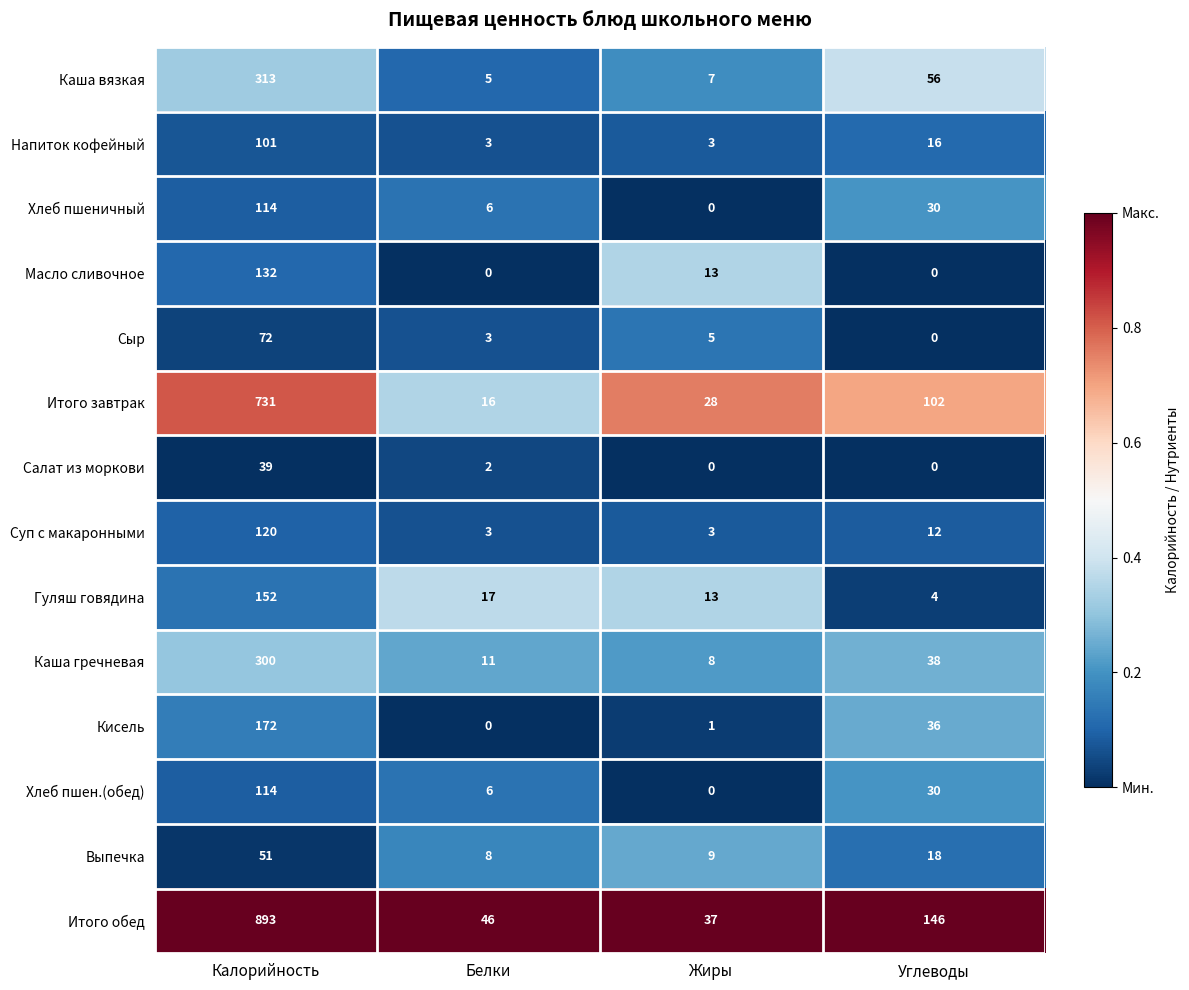

At which label does Сыр reach its minimum?

Углеводы